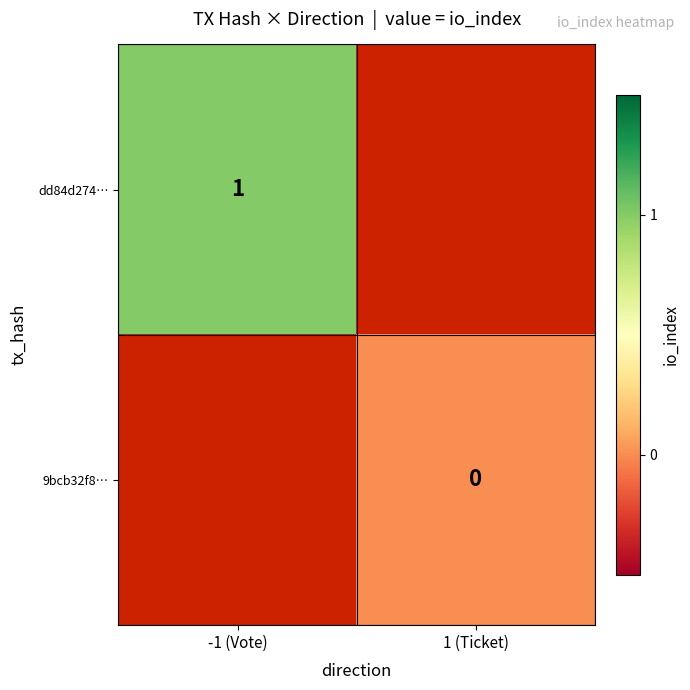

Between 1 (Ticket) and -1 (Vote), which is larger?

-1 (Vote)